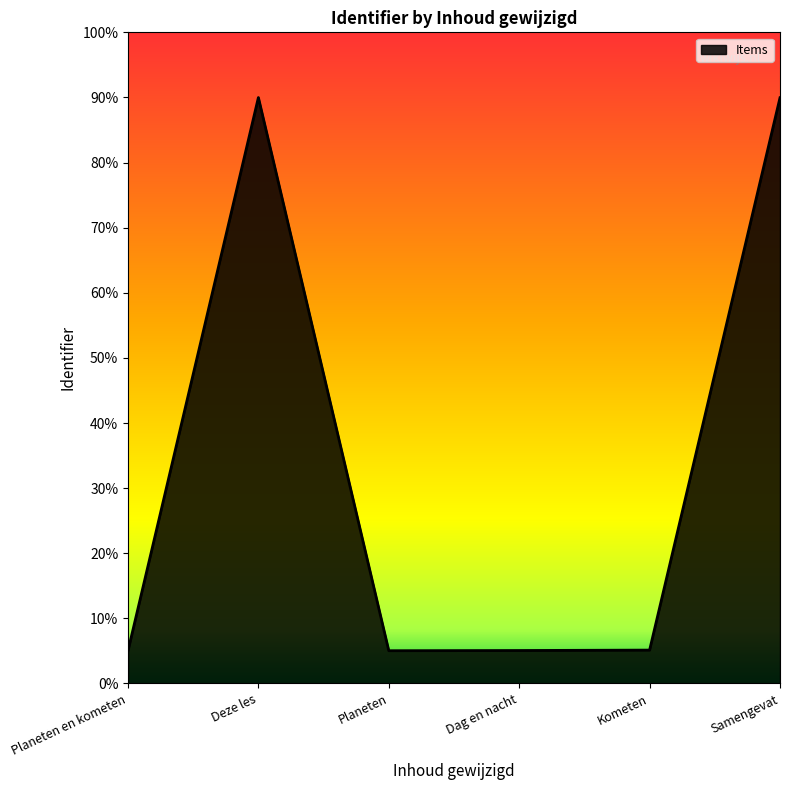

What is the value of the 6th point from the left?

0.9